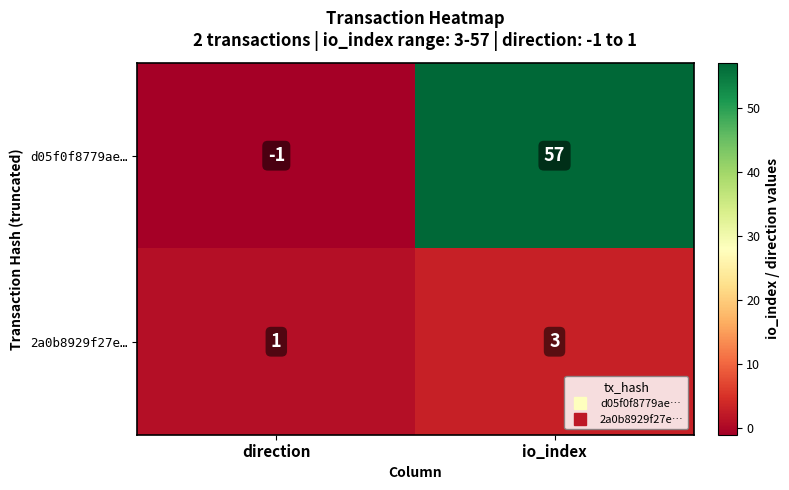

At how many categories does at least one series exceed 28?

1